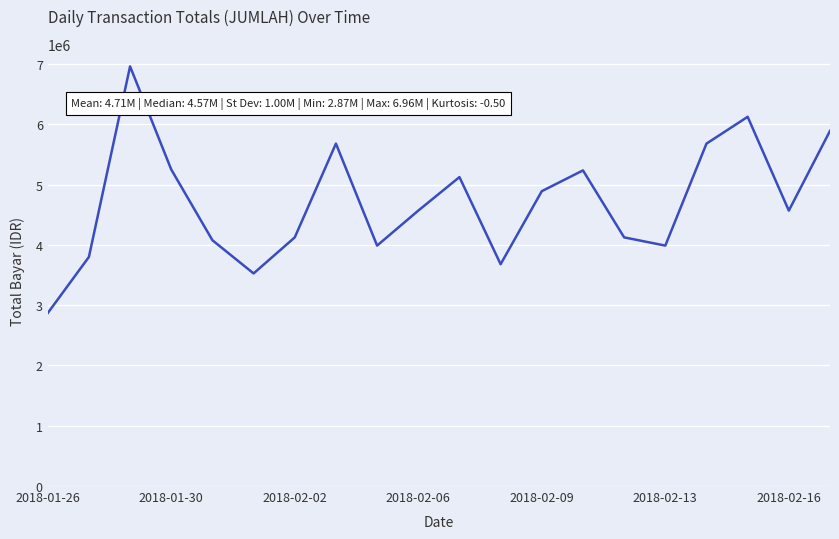

What is the difference between the maximum and minimum values?

4092287